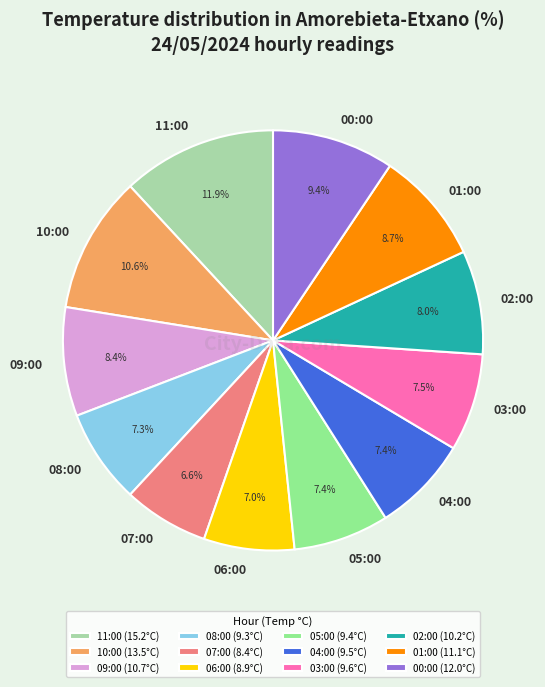

How many slices are in this pie chart?

12